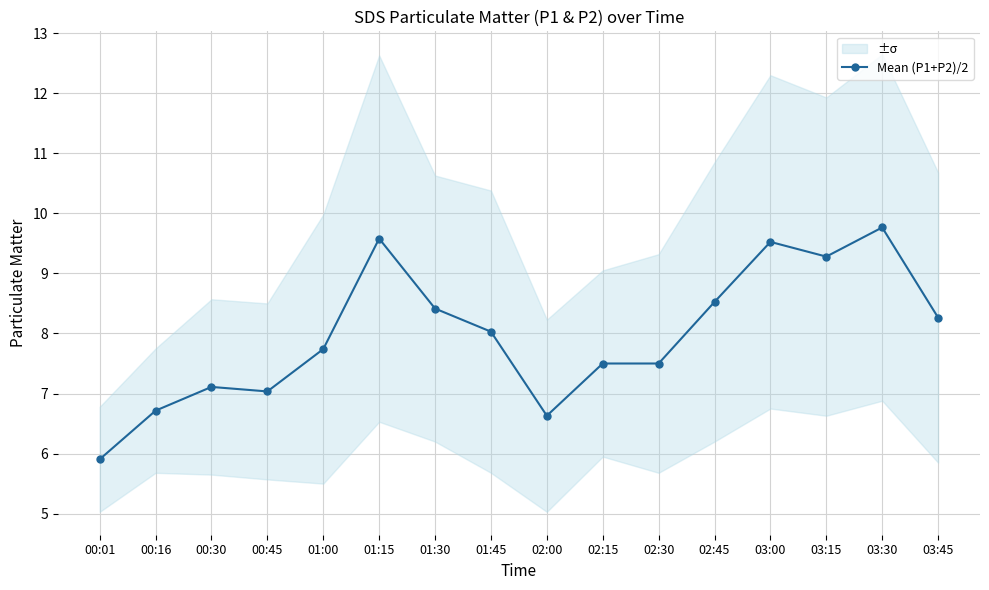

Is it true that the value at 00:01 is 5.9?

True